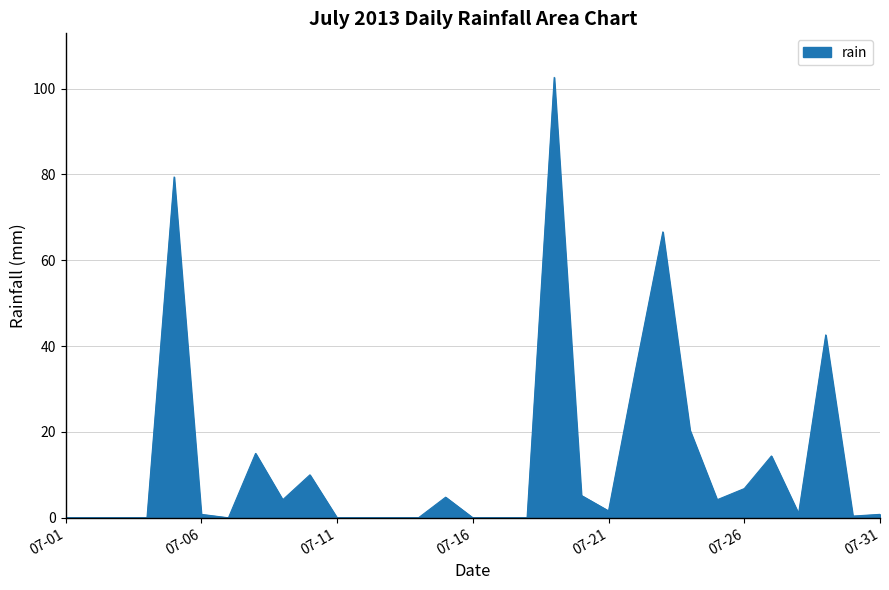

What is the difference between the maximum and minimum values?

102.6